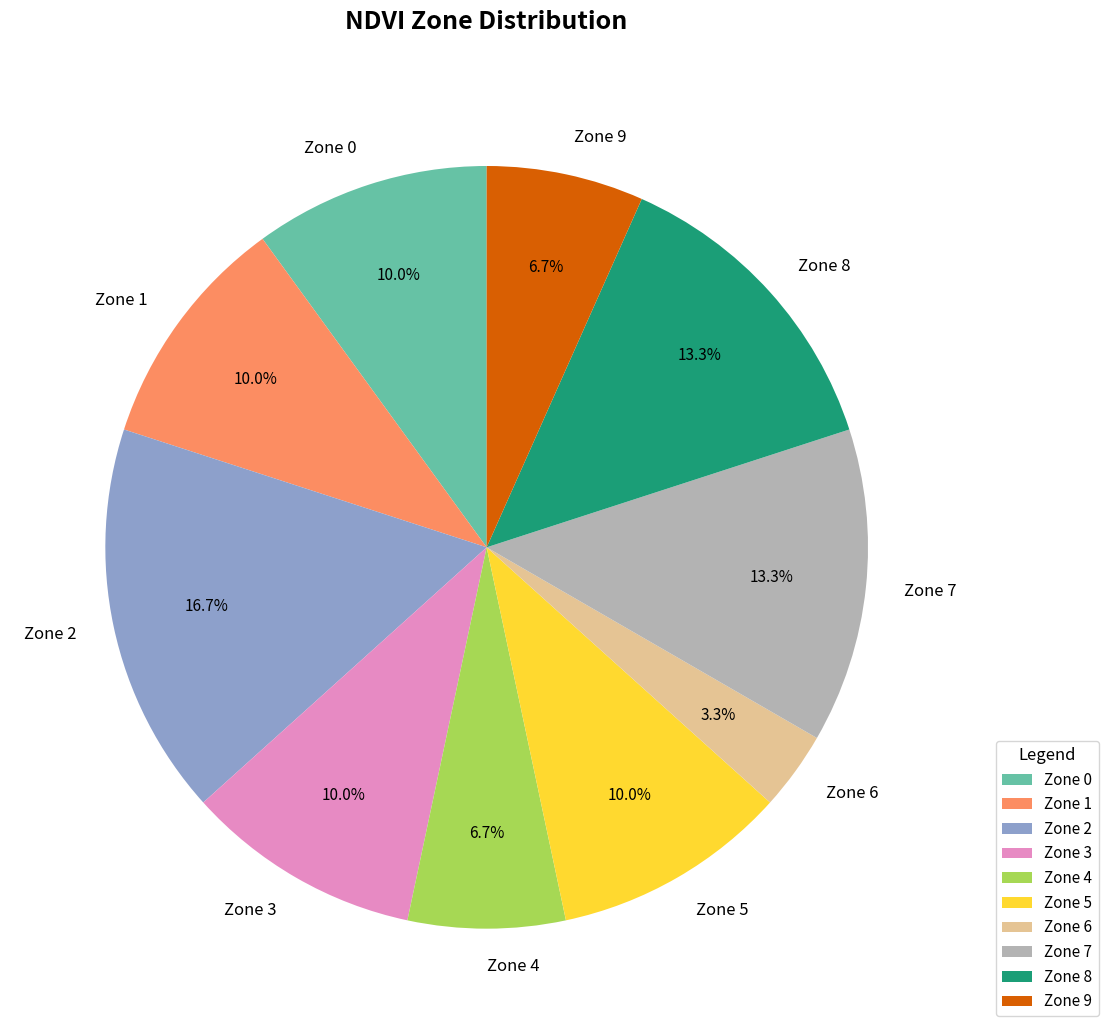

What is the smallest slice in the pie chart?

Zone 6